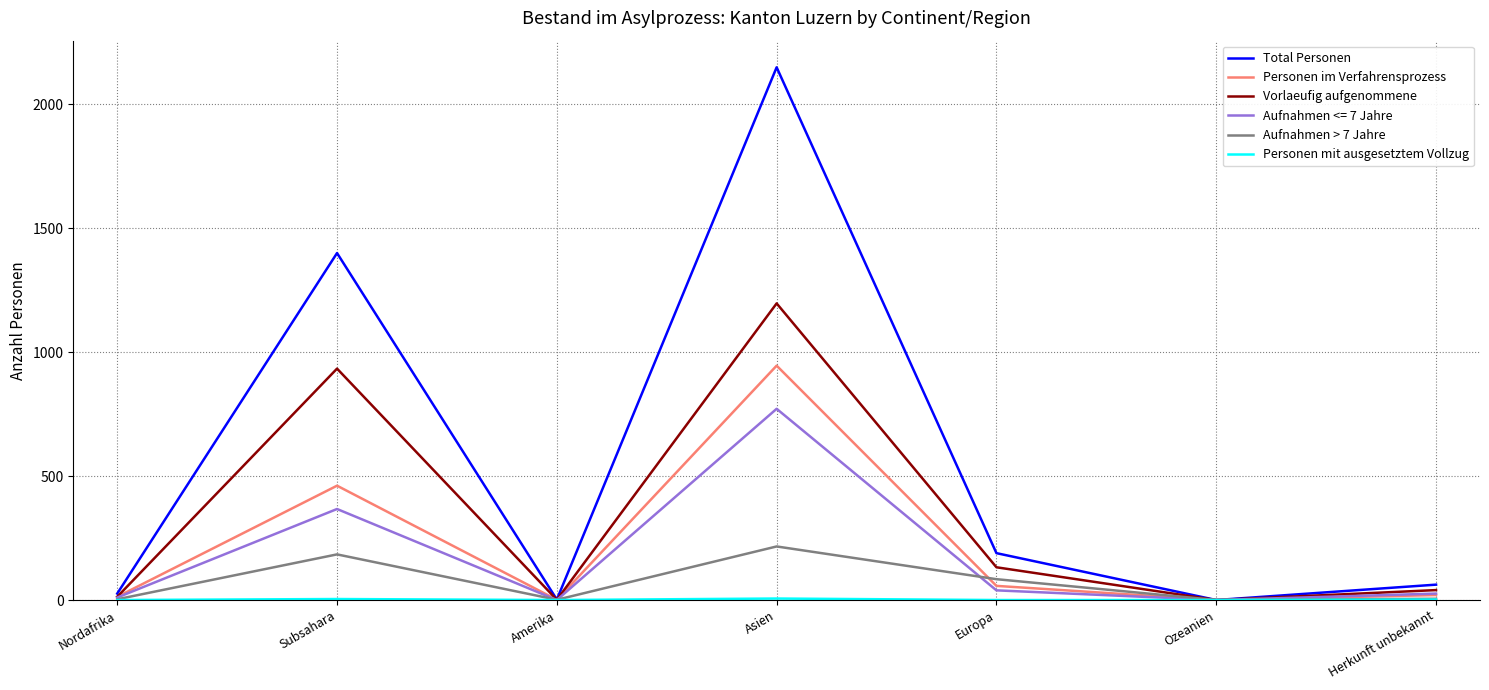

Is this an area chart (filled region under the line)?

No